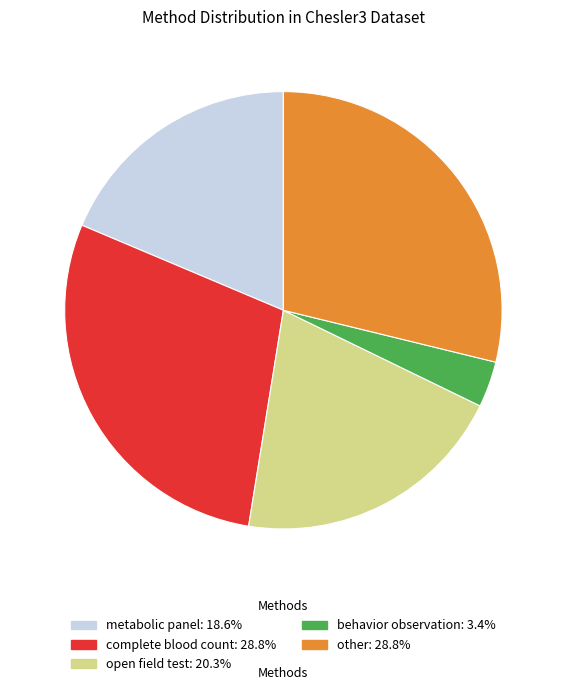

Is the sum of complete blood count and other greater than half?

Yes